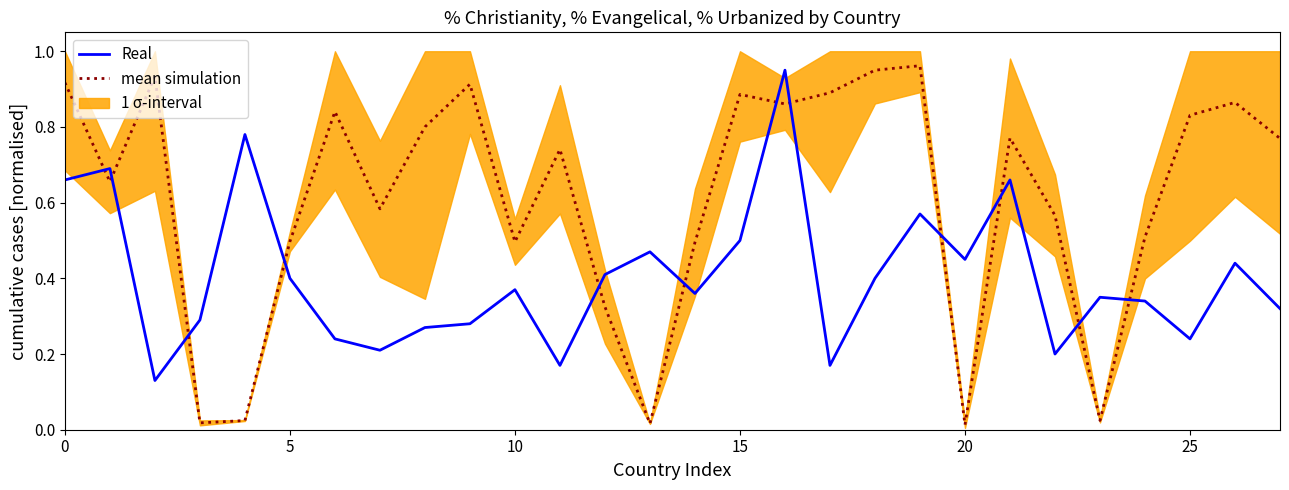

Which series ends up on top after the final intersection of Real and mean simulation?

mean simulation